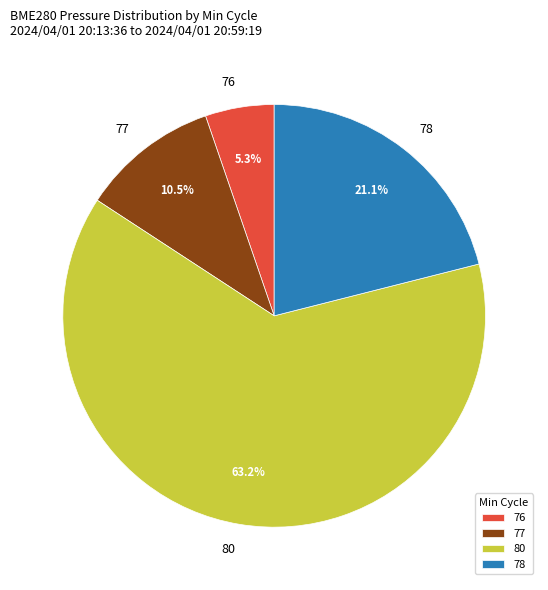

What percentage do 80 and 76 together represent?

68.4%